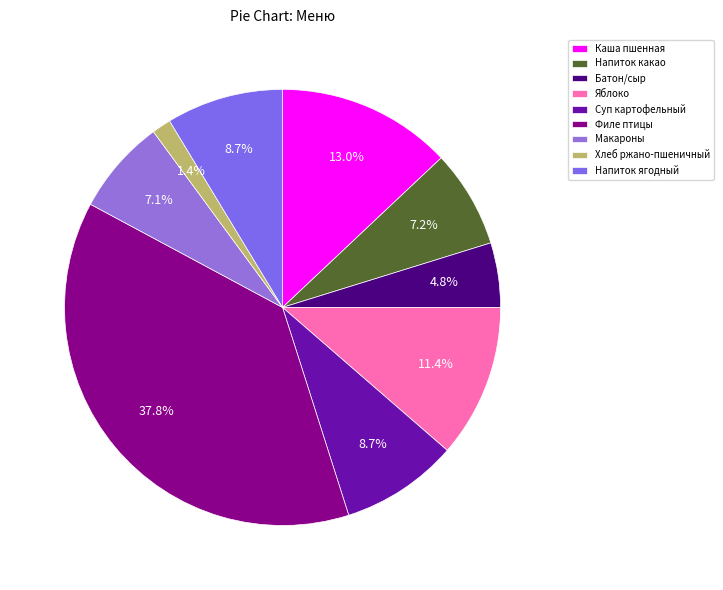

Count the number of slices in the pie.

9